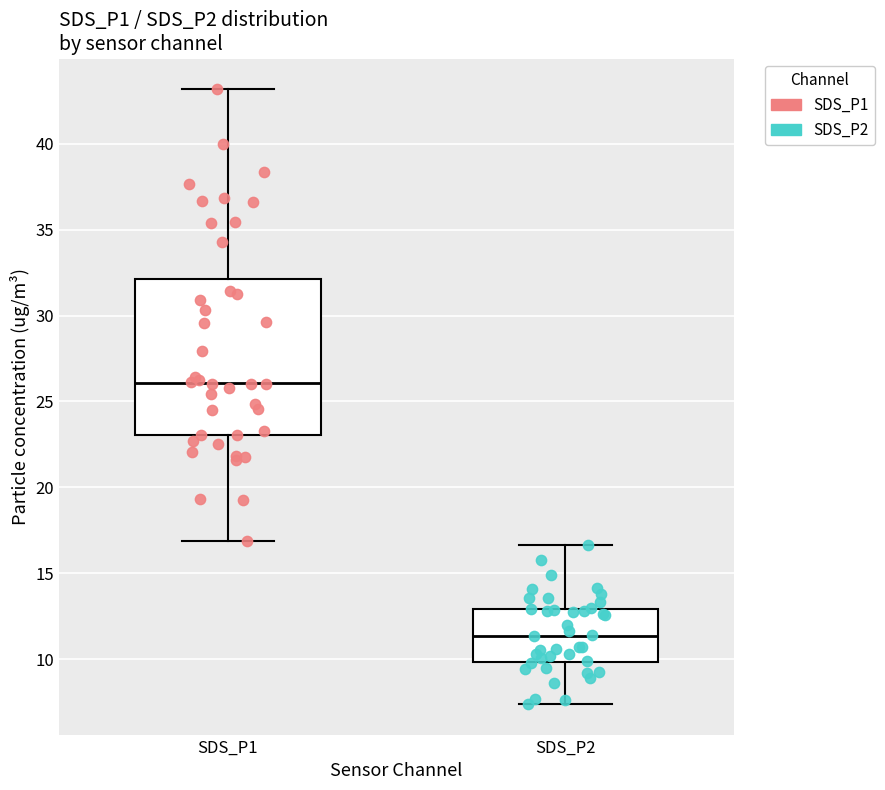

Comparing the boxes themselves (not the whiskers), which one is the tallest?

SDS_P1